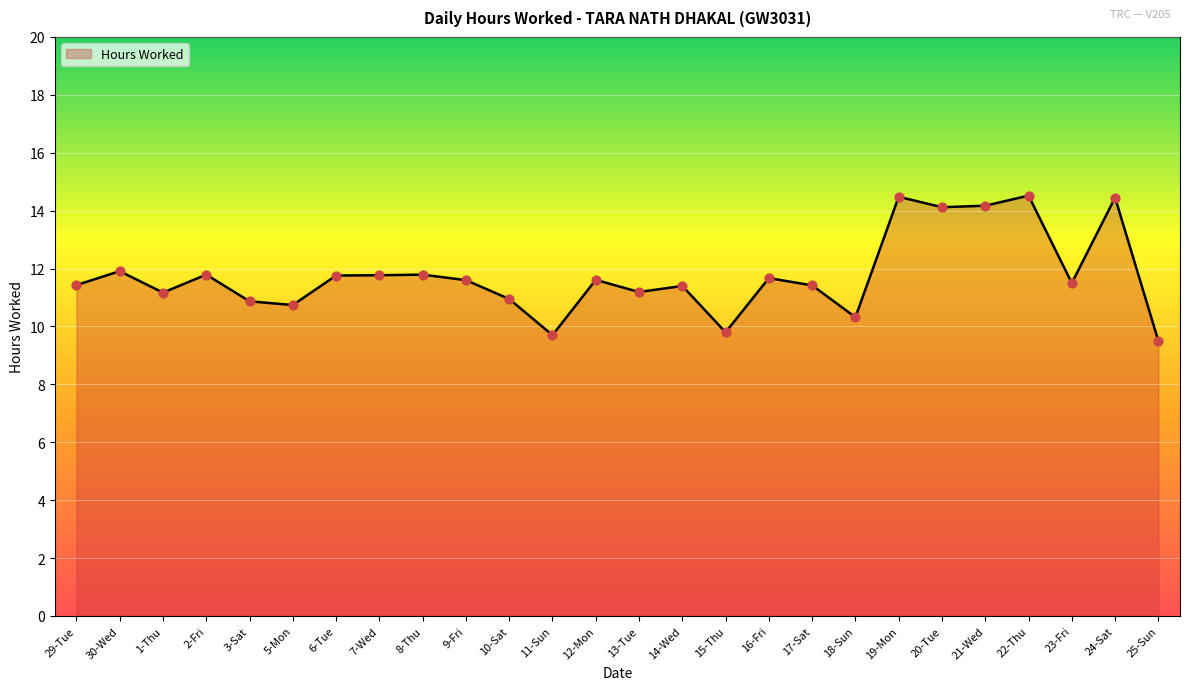

What is the ratio of the value at 29-Tue to the value at 20-Tue?

0.8